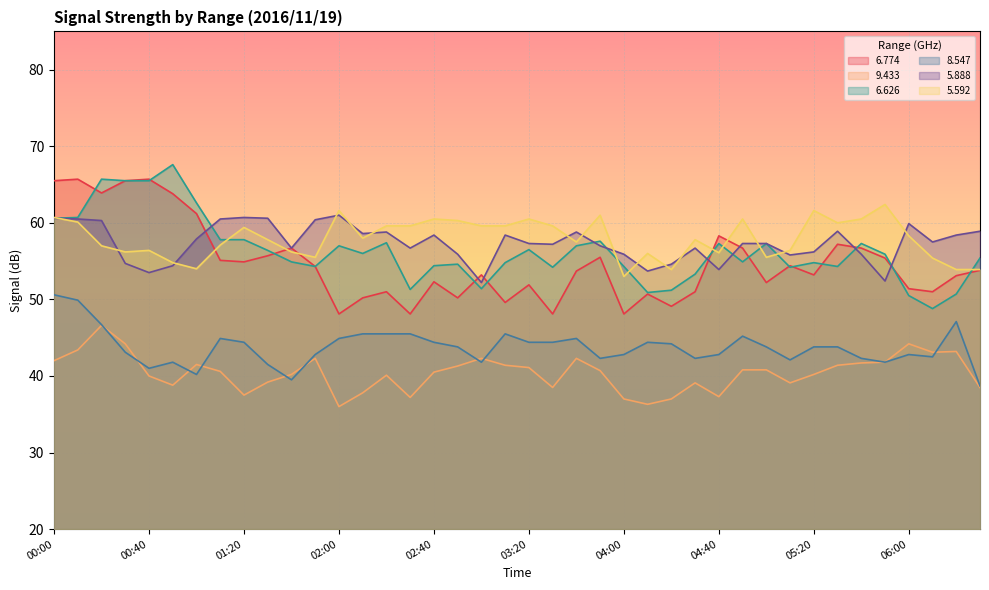

Reading left to right, extract all data points from this chart.

  6.774: 65.5	65.7	63.9	65.5	65.7	63.8	61.2	55.1	54.9	55.7	56.7	54.3	48.1	50.2	51.0	48.1	52.3	50.2	53.2	49.6	51.9	48.1	53.7	55.5	48.1	50.7	49.1	51.0	58.3	56.7	52.2	54.4	53.2	57.2	56.7	55.4	51.4	51.0	53.1	53.8
  9.433: 42.0	43.4	46.6	44.2	40.0	38.8	41.5	40.6	37.5	39.2	40.2	42.3	36.0	37.8	40.1	37.2	40.5	41.3	42.3	41.4	41.1	38.5	42.3	40.7	37.0	36.3	37.0	39.1	37.3	40.8	40.8	39.1	40.2	41.4	41.7	41.8	44.2	43.1	43.2	38.5
  6.626: 60.6	60.7	65.7	65.5	65.5	67.6	62.6	57.8	57.8	56.4	54.9	54.3	57.0	56.0	57.4	51.3	54.4	54.6	51.4	54.8	56.5	54.2	57.0	57.6	54.3	50.9	51.2	53.3	57.3	54.9	57.3	54.2	54.8	54.3	57.3	55.9	50.5	48.8	50.7	55.4
  8.547: 50.6	49.9	46.7	43.1	41.0	41.8	40.2	44.9	44.4	41.5	39.5	42.8	44.9	45.5	45.5	45.5	44.4	43.8	41.8	45.5	44.4	44.4	44.9	42.3	42.8	44.4	44.2	42.3	42.8	45.2	43.8	42.1	43.8	43.8	42.3	41.8	42.8	42.5	47.1	38.7
  5.888: 60.6	60.5	60.3	54.7	53.5	54.4	57.9	60.5	60.7	60.6	56.7	60.4	61.0	58.6	58.8	56.7	58.4	55.9	52.2	58.4	57.3	57.2	58.8	57.0	55.9	53.7	54.6	56.7	53.9	57.3	57.3	55.8	56.2	58.9	55.9	52.4	59.9	57.5	58.4	58.9
  5.592: 60.7	60.1	57.0	56.2	56.4	54.8	54.0	57.1	59.4	57.8	56.2	55.5	61.6	58.0	59.6	59.6	60.5	60.3	59.6	59.6	60.5	59.6	57.5	61.0	53.0	56.0	53.9	57.8	56.1	60.5	55.5	56.4	61.6	60.0	60.5	62.4	58.3	55.4	53.9	53.9